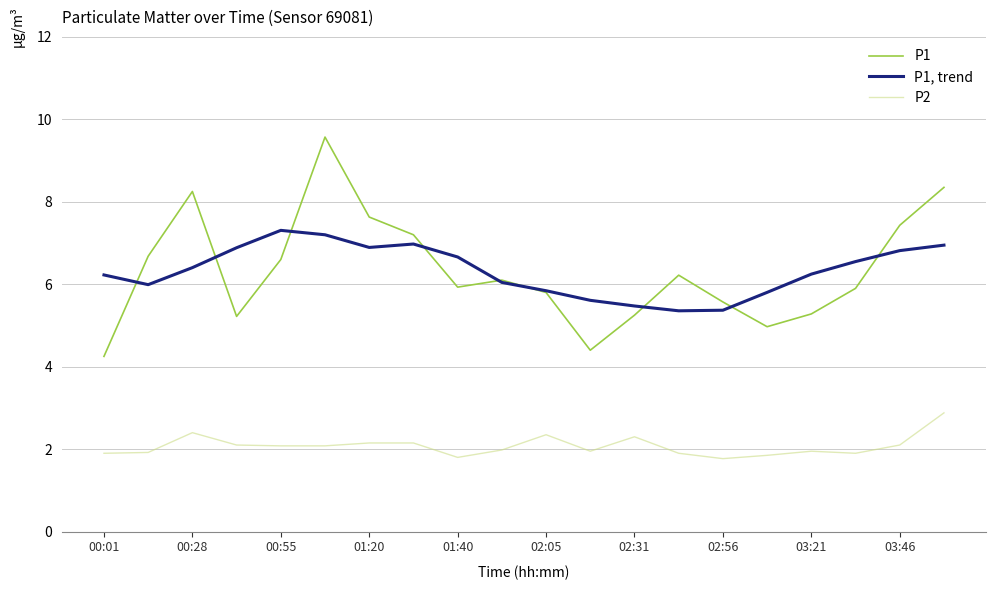

True or false: P2 and P1 intersect in this chart.

False